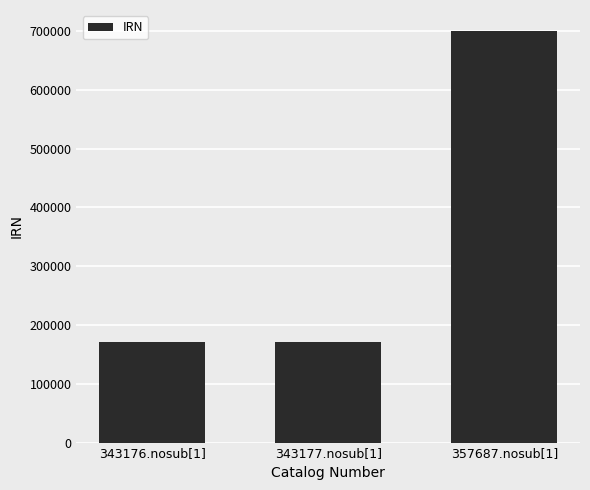

How many categories are shown in the chart?

3